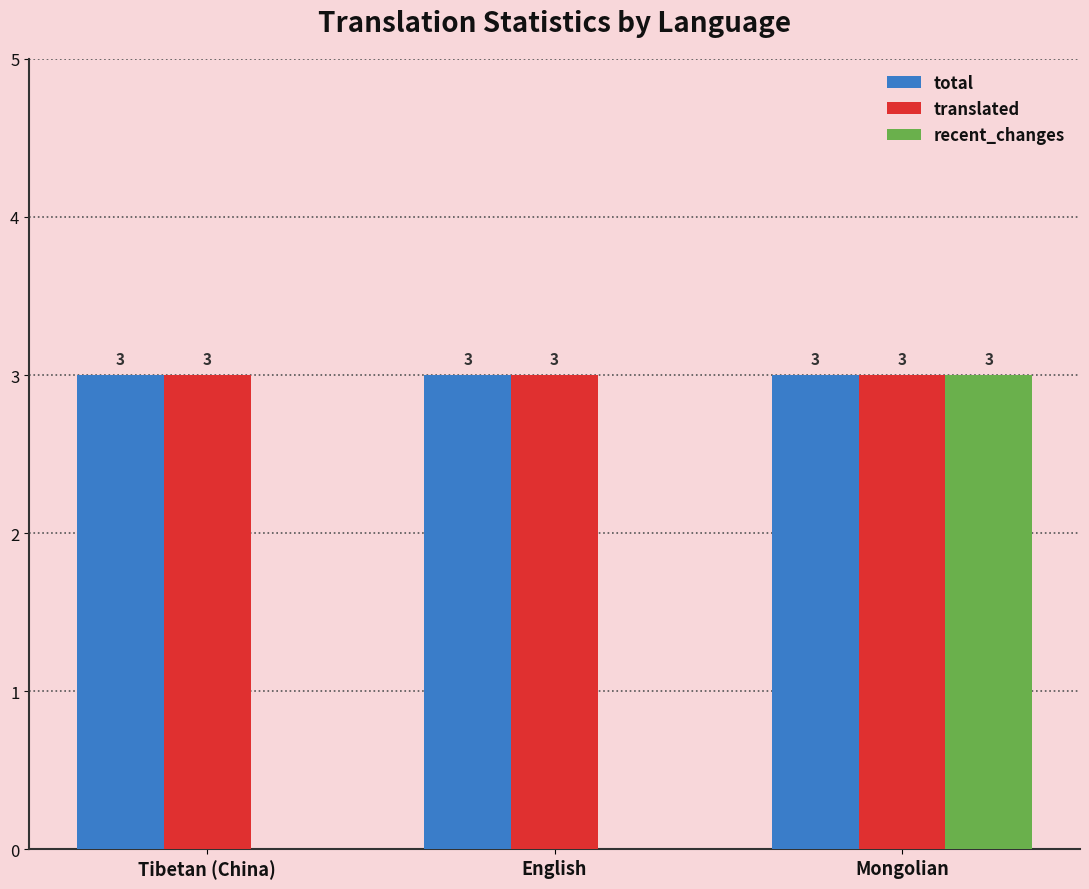

What is the total value across all series at Tibetan (China)?

6